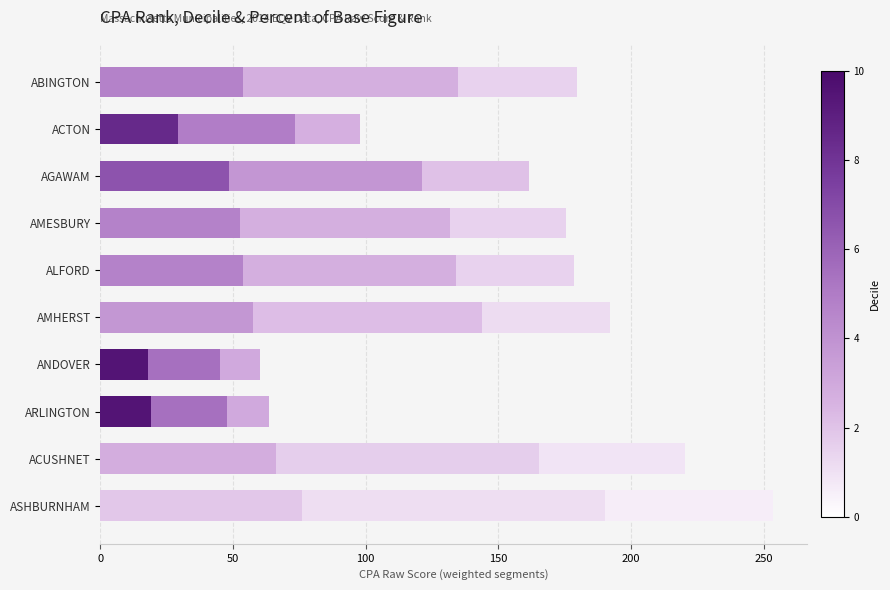

At which category is the sum across all series the highest?

ASHBURNHAM